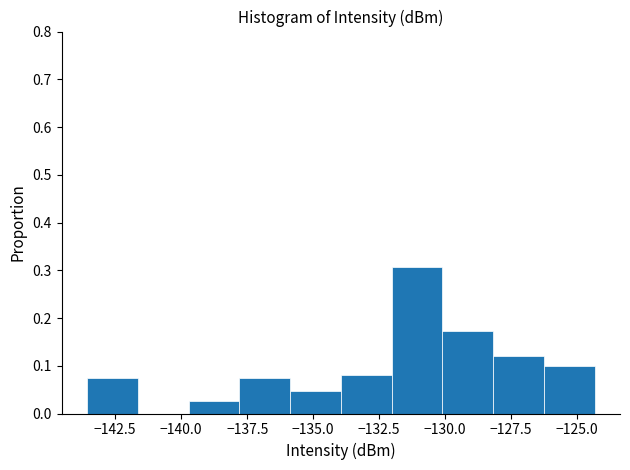

Around what value on the x-axis is the tallest bar? Give the approximate position of its centre, as read against the axis.

-131.0